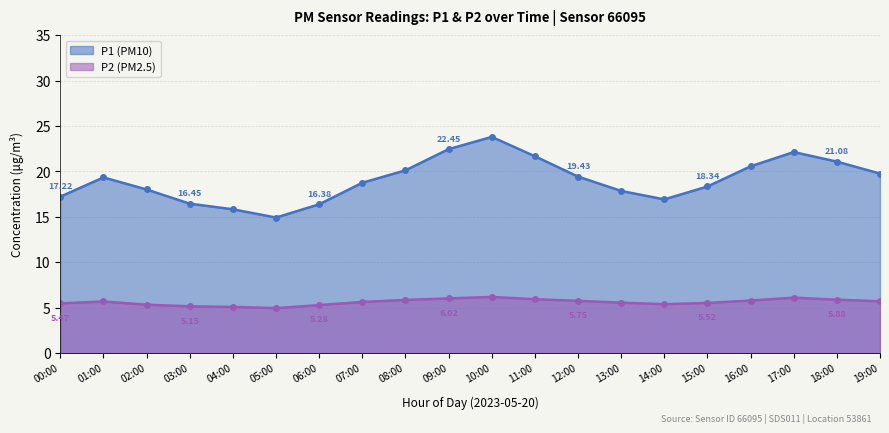

Which series has the largest range (max minus min)?

P1 (PM10)